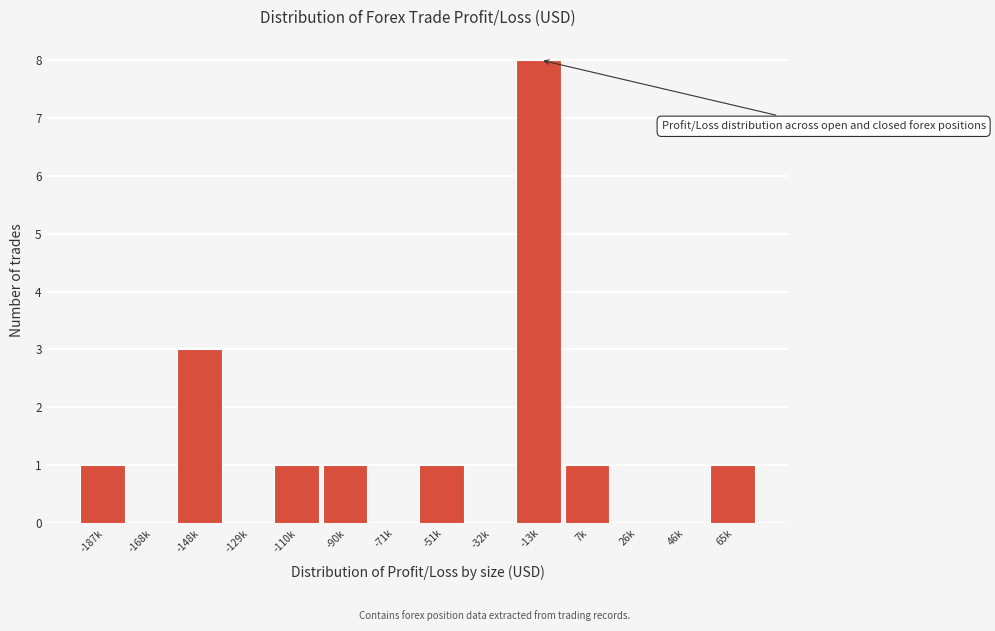

Reading left to right, what are all the values shown in this chart?

-187k=1	-168k=0	-148k=3	-129k=0	-110k=1	-90k=1	-71k=0	-51k=1	-32k=0	-13k=8	7k=1	26k=0	46k=0	65k=1